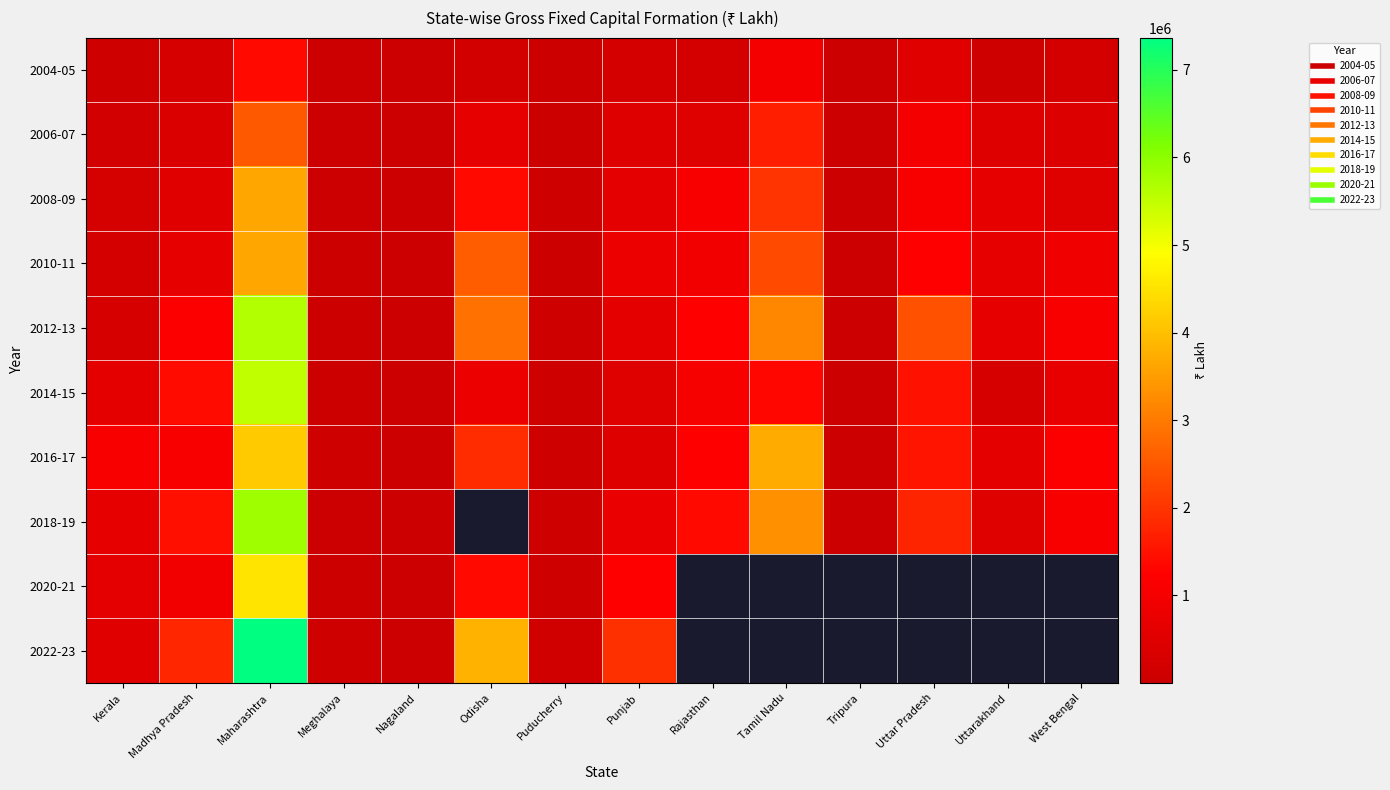

Which category has the highest value across all series?

Maharashtra